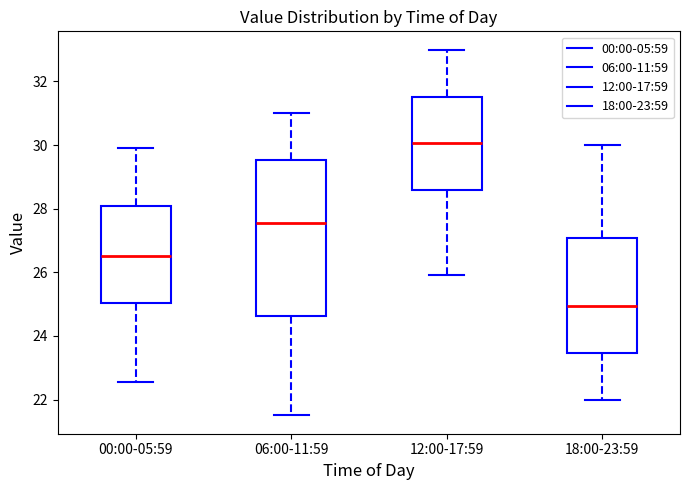

Which box is the tallest, from its lower edge to its upper edge?

06:00-11:59